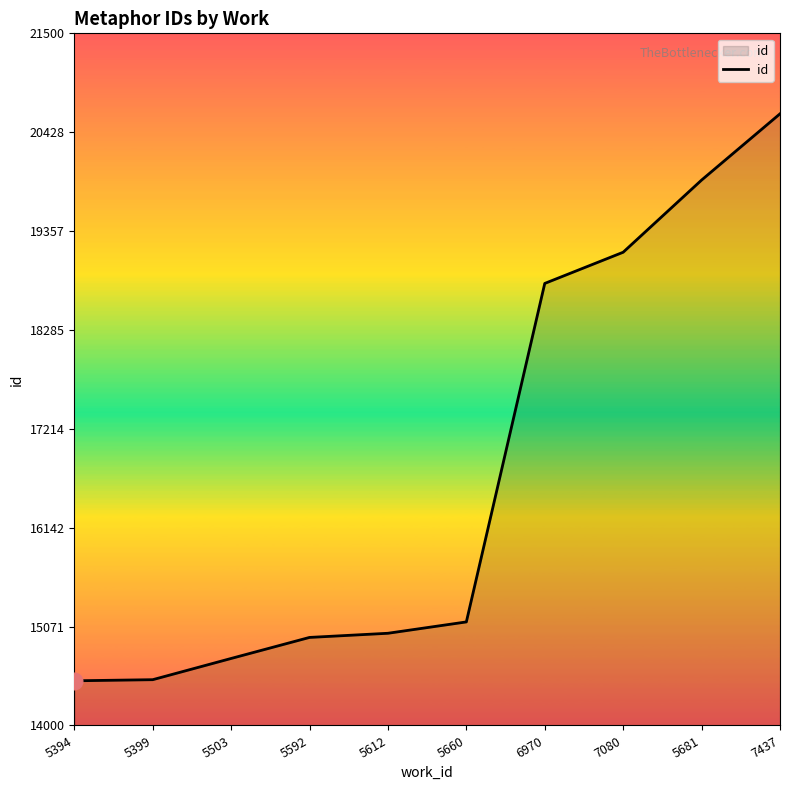

How many lines are shown in the chart?

1